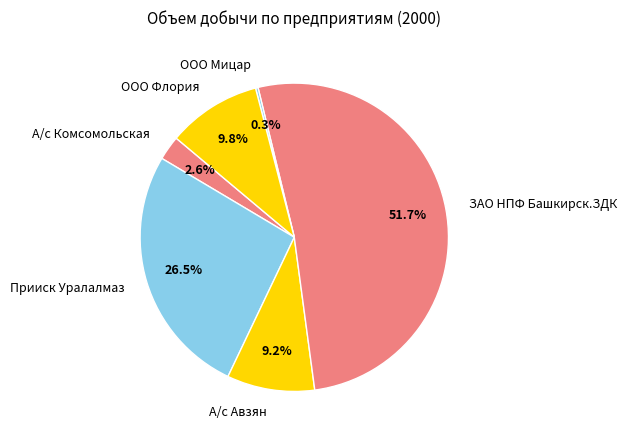

Is there a majority slice in this chart?

Yes